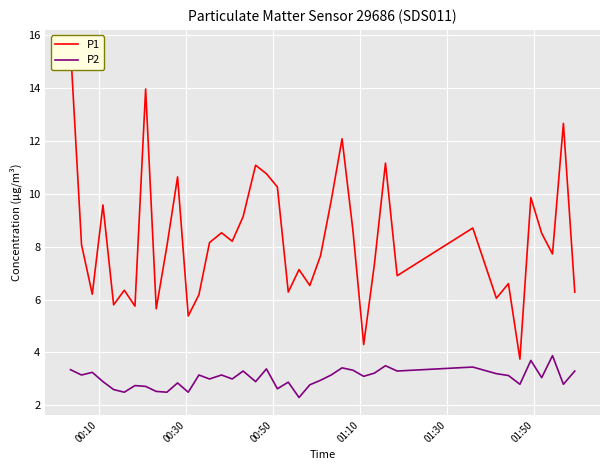

What is the difference between the maximum and second lowest values in the P1 series?

11.2